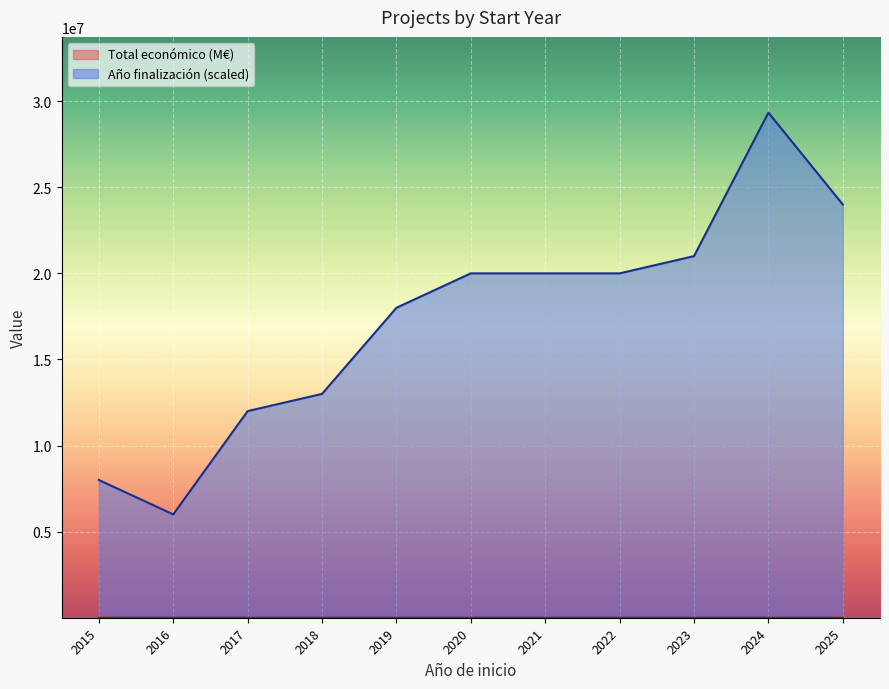

What is the minimum value for Año finalización (scaled)?

6000000.0